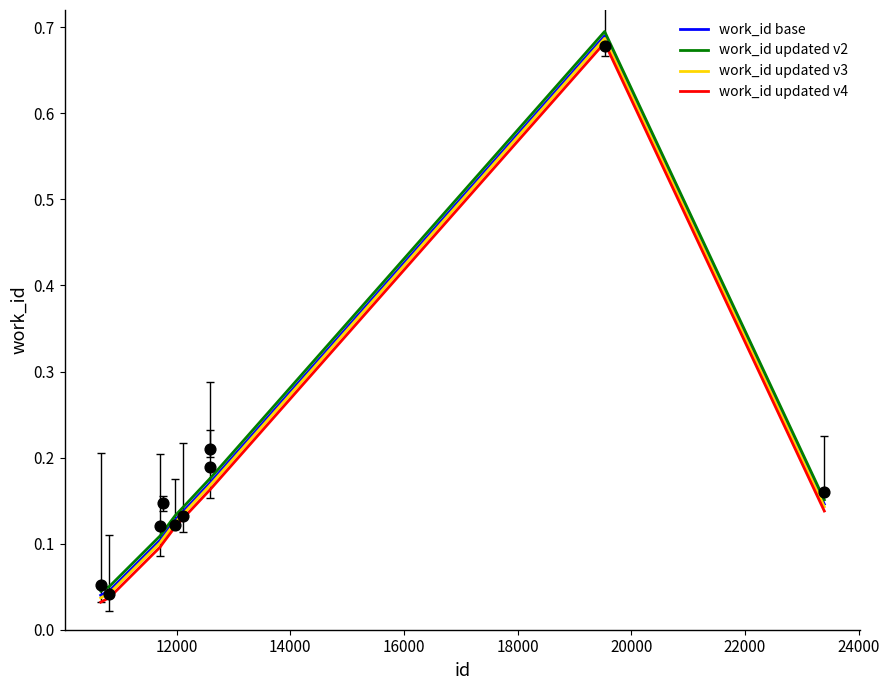

True or false: work_id updated v4 and work_id base cross at least once.

False